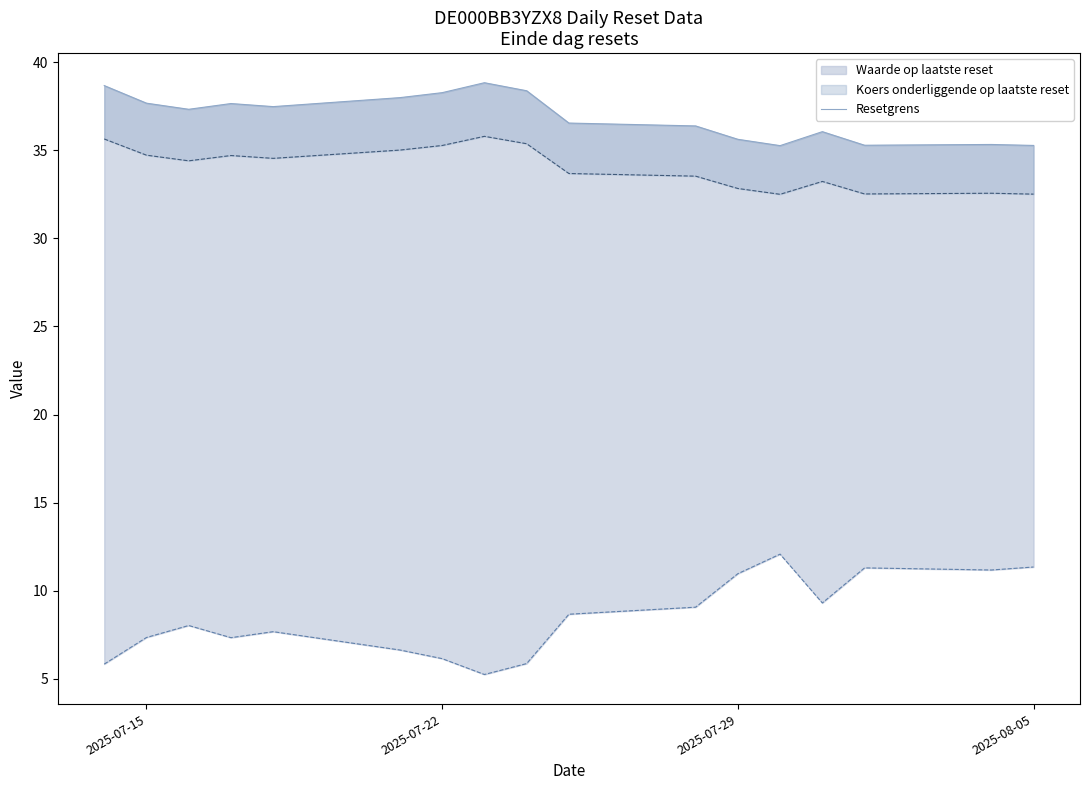

How many data points does each series have?

17